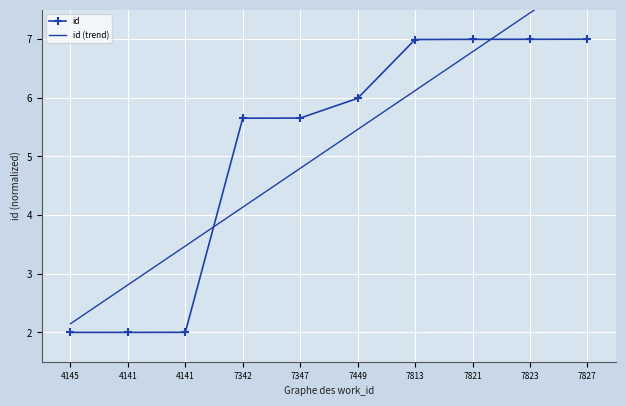

The id (trend) series shows 8.0 at 7347. True or false?

False